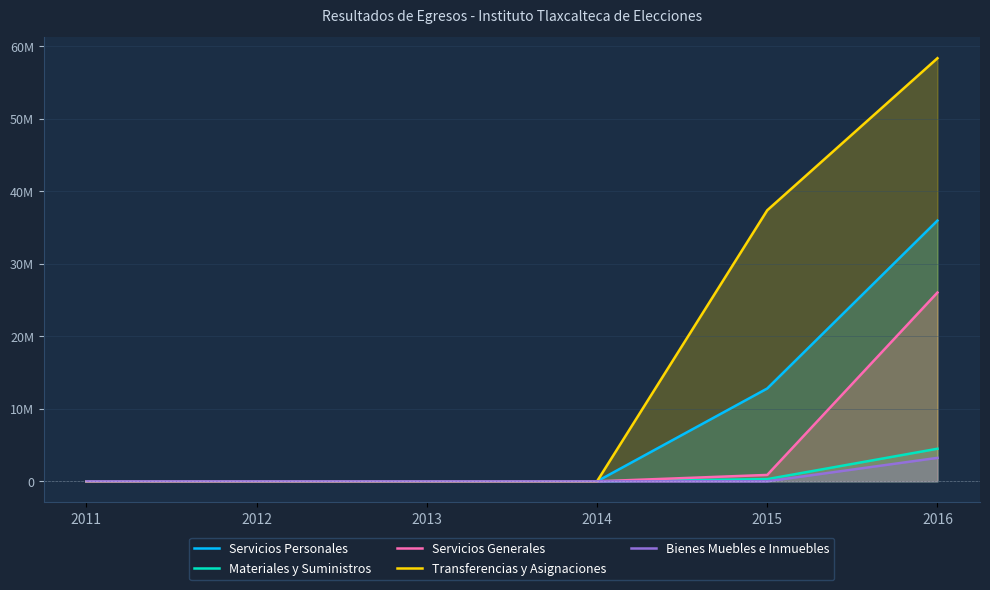

The Servicios Generales series shows 1459054.8 at 2015. True or false?

False